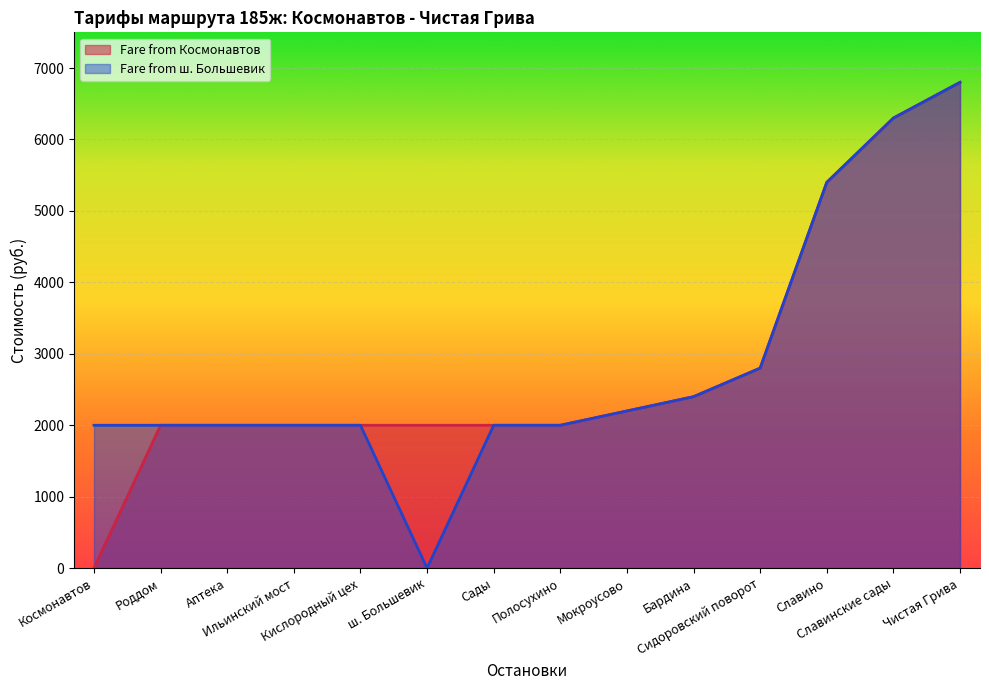

What is the average value of the Fare from ш. Большевик series?

2850